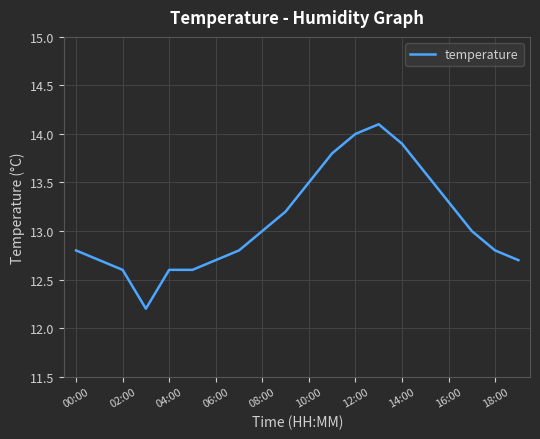

What is the minimum value shown in the chart?

12.2